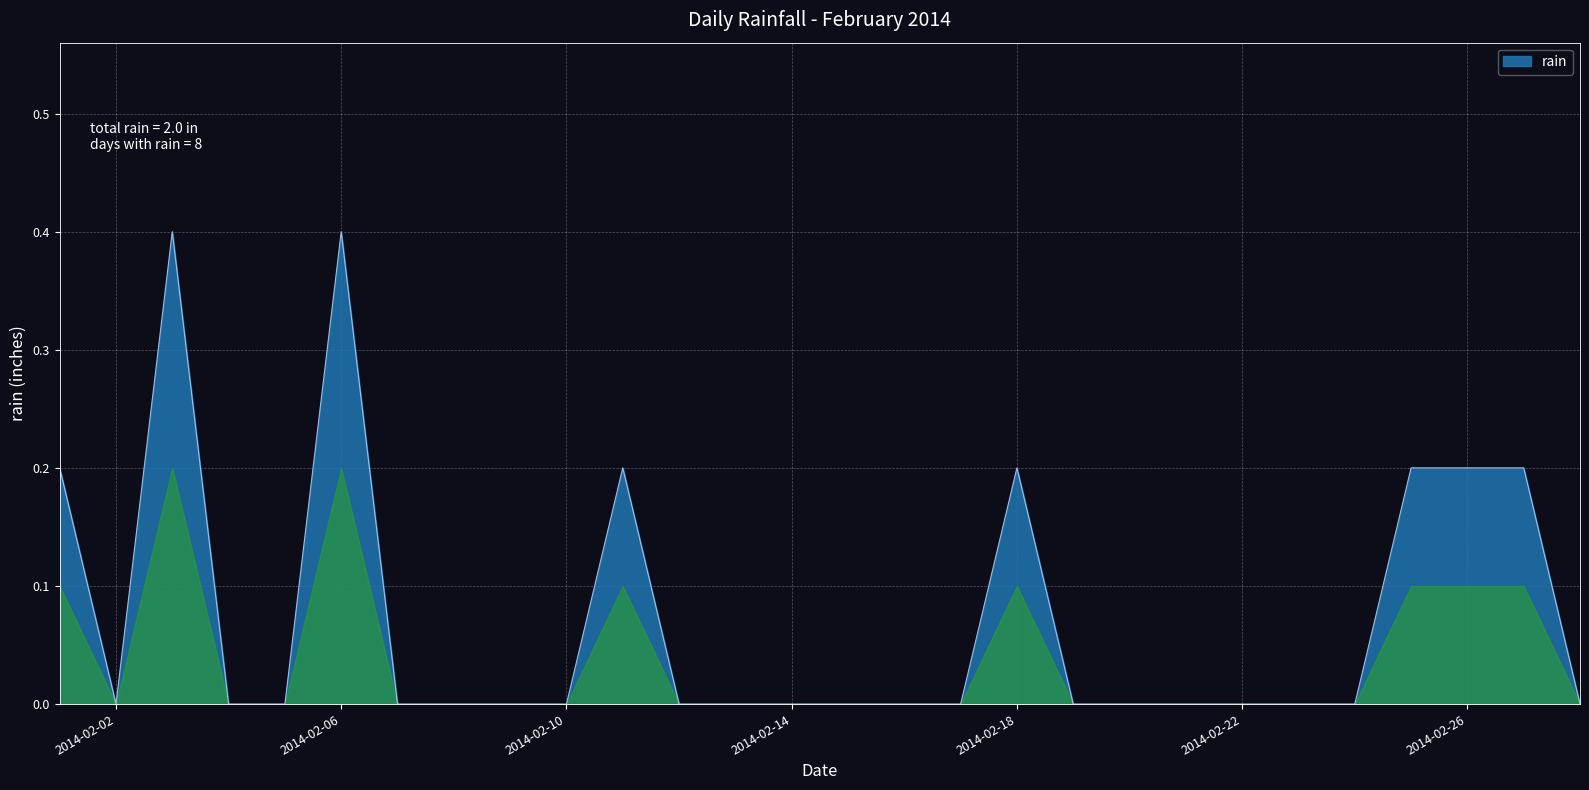

What is the difference between the maximum and minimum values?

0.4